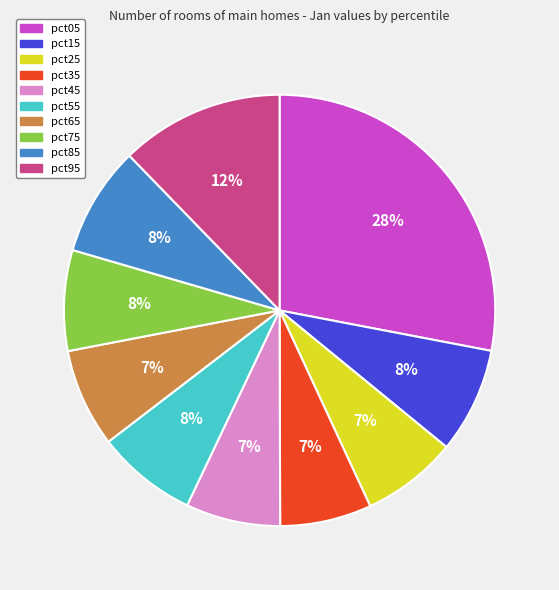

To the nearest percent, what percentage of the pie is pct25?

7%